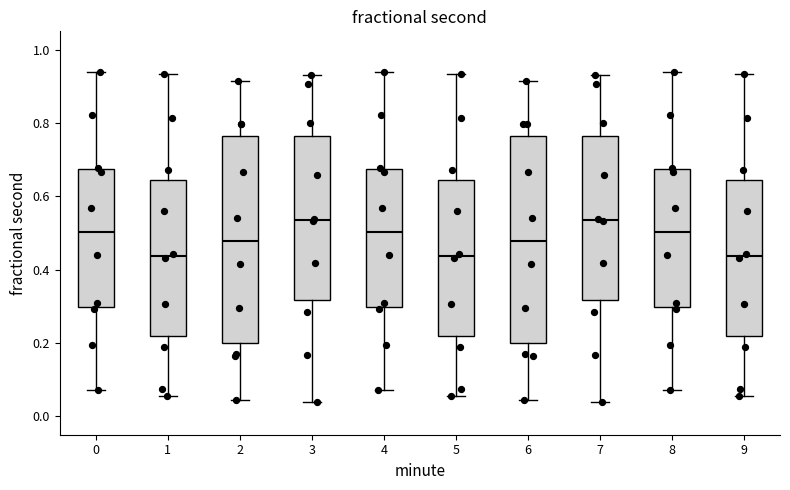

Reading left to right, transcribe this box plot: for each box, give where its median line is, the range the box spans, and where its two whiskers end, as read against the y-axis. The values are not printed on the chart, so give them approximately, as read against the axis.

0: median 0.50, box 0.30 to 0.68, whiskers 0.08 to 0.94
1: median 0.44, box 0.22 to 0.64, whiskers 0.06 to 0.94
2: median 0.48, box 0.20 to 0.76, whiskers 0.04 to 0.92
3: median 0.54, box 0.32 to 0.76, whiskers 0.04 to 0.94
4: median 0.50, box 0.30 to 0.68, whiskers 0.08 to 0.94
5: median 0.44, box 0.22 to 0.64, whiskers 0.06 to 0.94
6: median 0.48, box 0.20 to 0.76, whiskers 0.04 to 0.92
7: median 0.54, box 0.32 to 0.76, whiskers 0.04 to 0.94
8: median 0.50, box 0.30 to 0.68, whiskers 0.08 to 0.94
9: median 0.44, box 0.22 to 0.64, whiskers 0.06 to 0.94